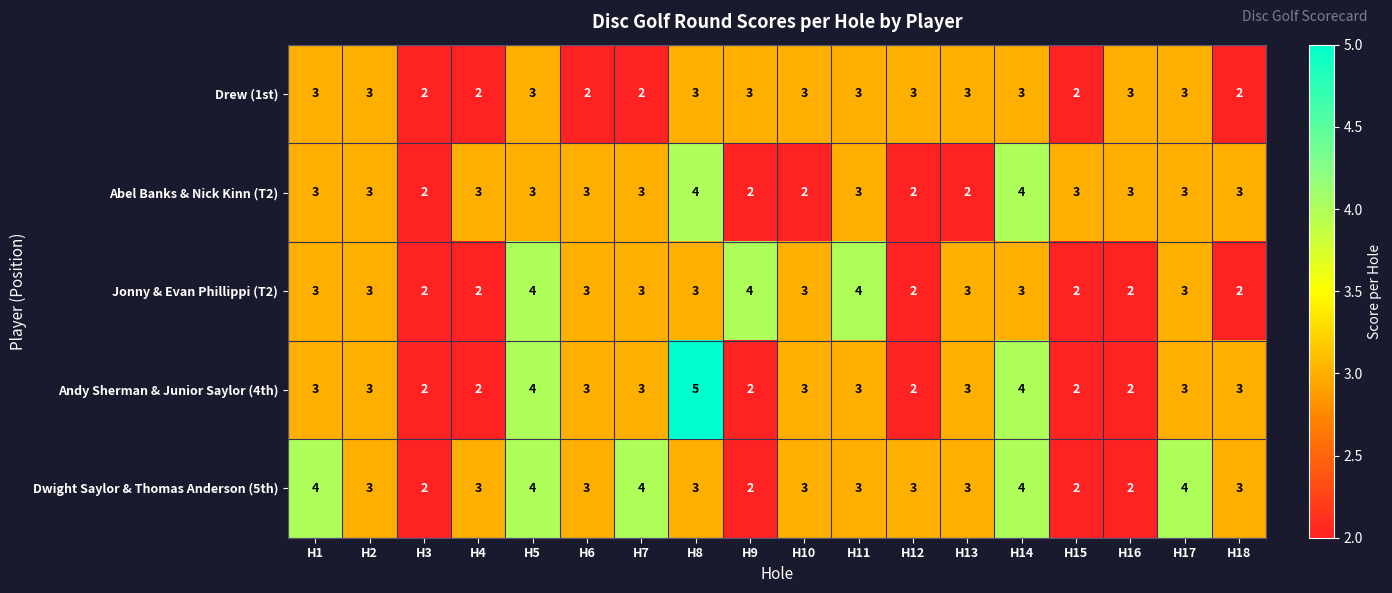

What is the spread (max minus min) of values at H17?

1